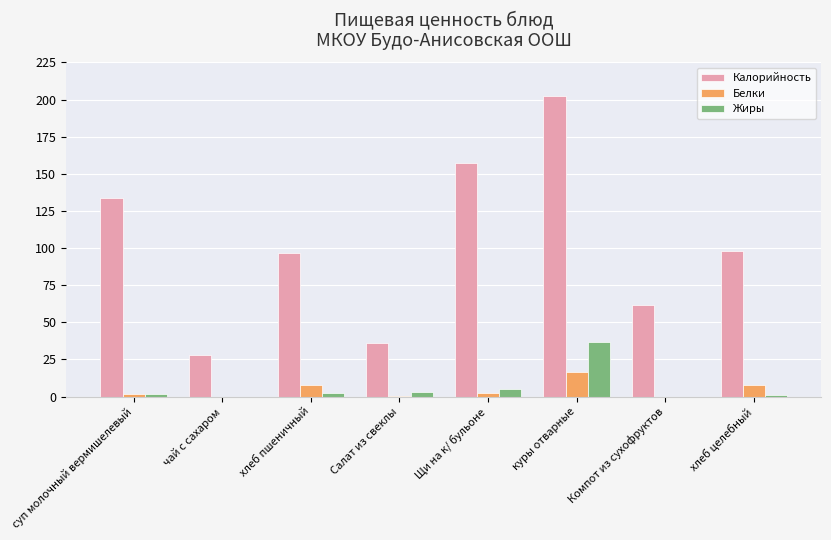

The value of Жиры at куры отварные is 52.7. True or false?

False